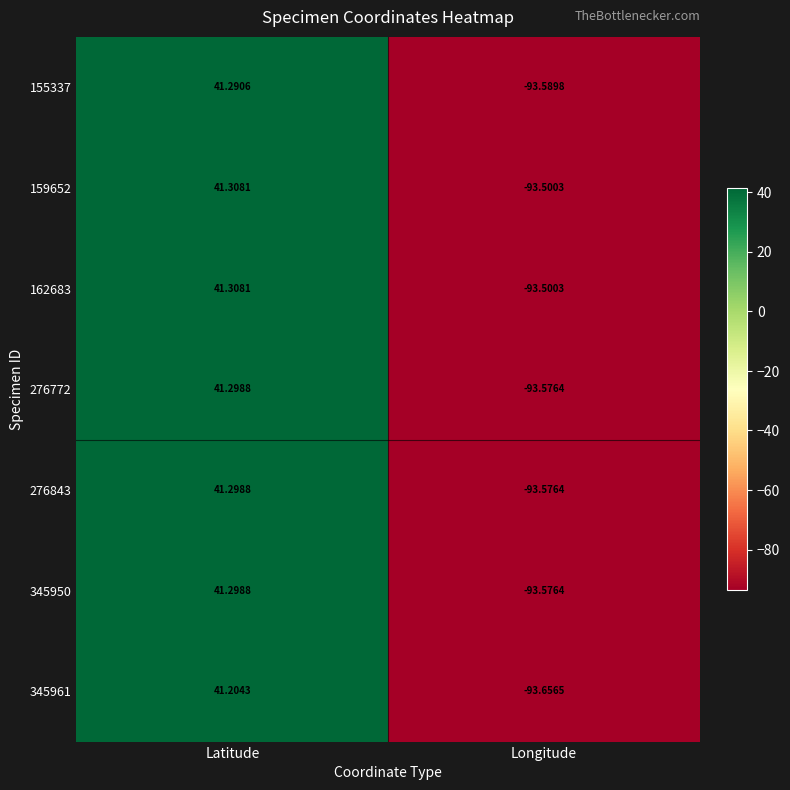

Rank the categories by 155337 value from highest to lowest.

Latitude, Longitude